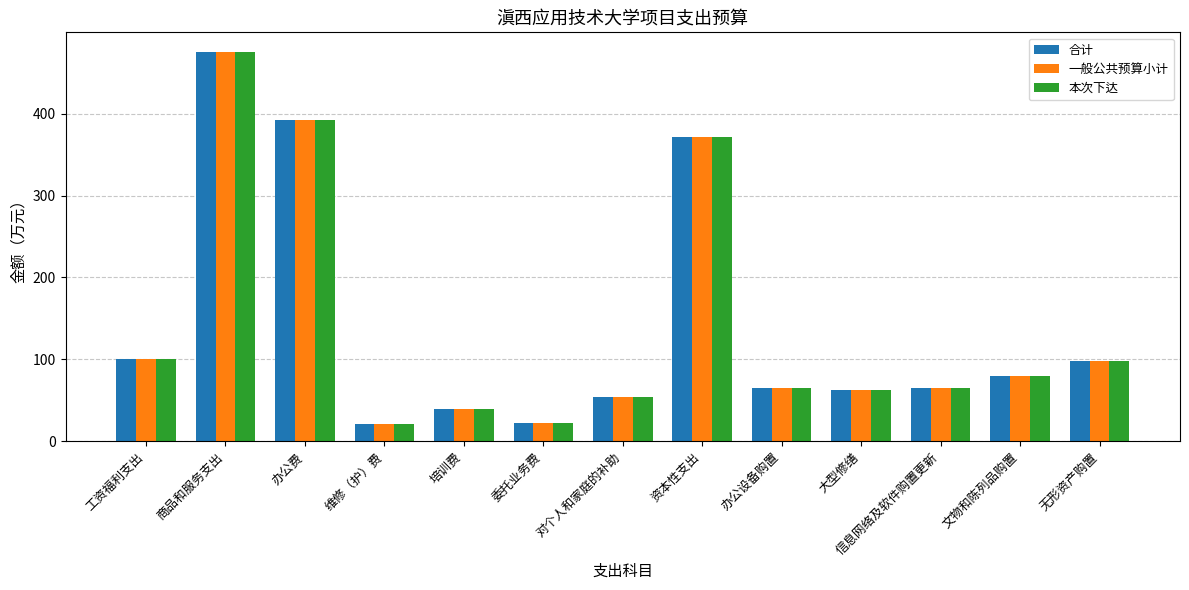

Is the value of 一般公共预算小计 at 商品和服务支出 greater than the value of 本次下达 at 工资福利支出?

Yes